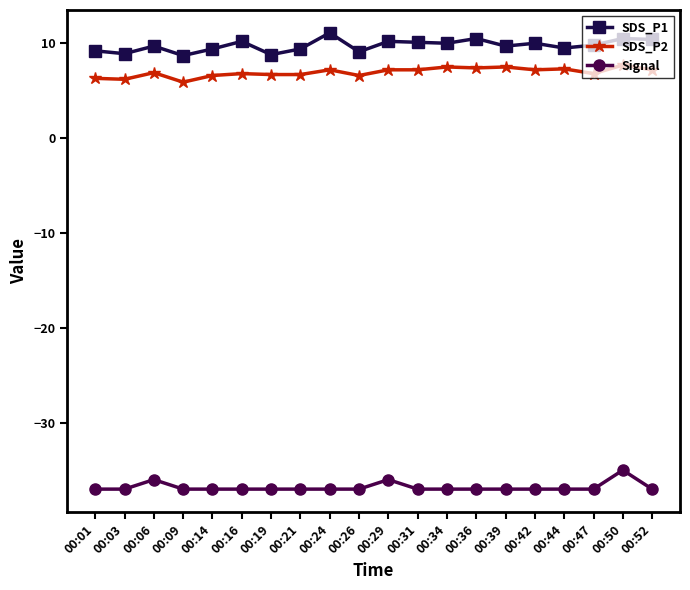

The value of Signal at 00:19 is -65.7. True or false?

False